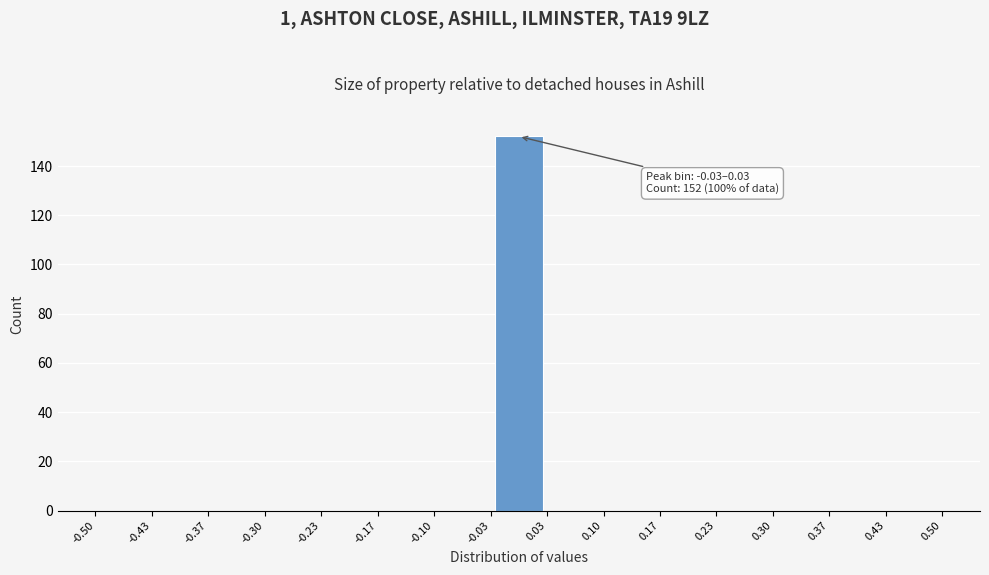

Which range on the x-axis has the tallest bar?

-0.03 to 0.03